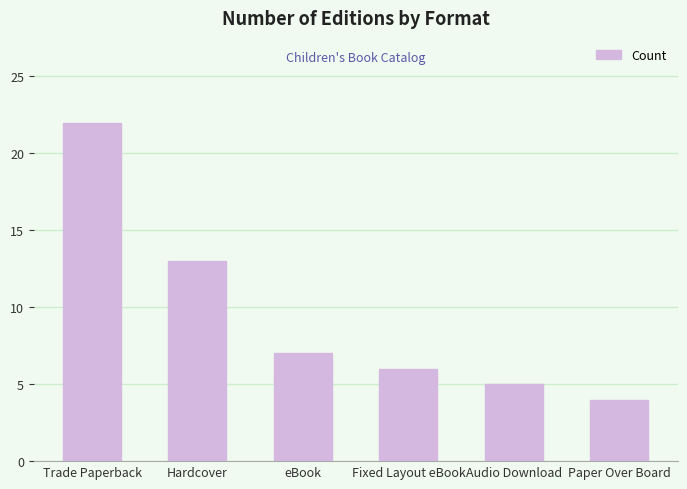

List the labels in order of value, largest first.

Trade Paperback, Hardcover, eBook, Fixed Layout eBook, Audio Download, Paper Over Board